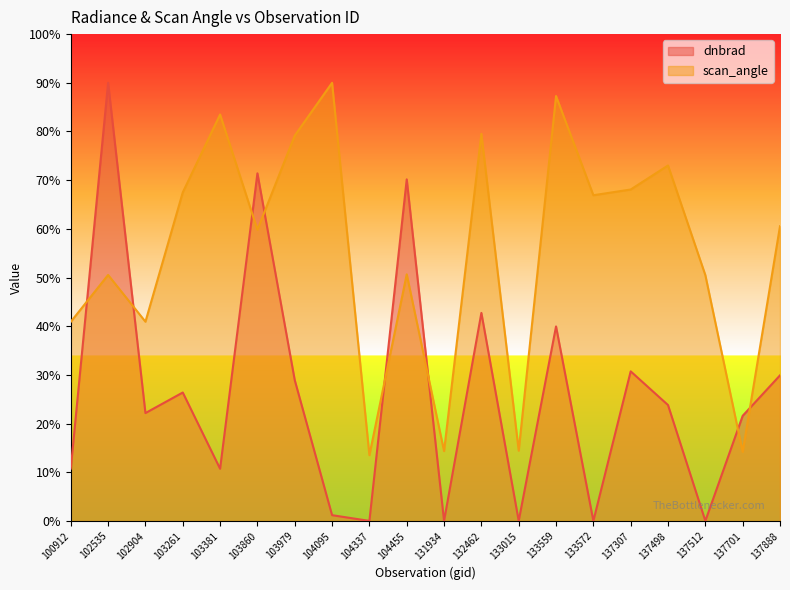

Reading left to right, what are all the values shown in this chart?

dnbrad: 10.8	90.0	22.2	26.4	10.7	71.4	28.9	1.2	0.0	70.2	0.0	42.7	0.0	40.0	0.0	30.7	23.8	0.0	21.6	29.9
scan_angle: 40.9	50.5	40.9	67.5	83.5	59.8	79.2	90.0	13.5	50.7	14.4	79.5	14.5	87.3	66.9	68.1	73.0	50.5	14.2	60.5